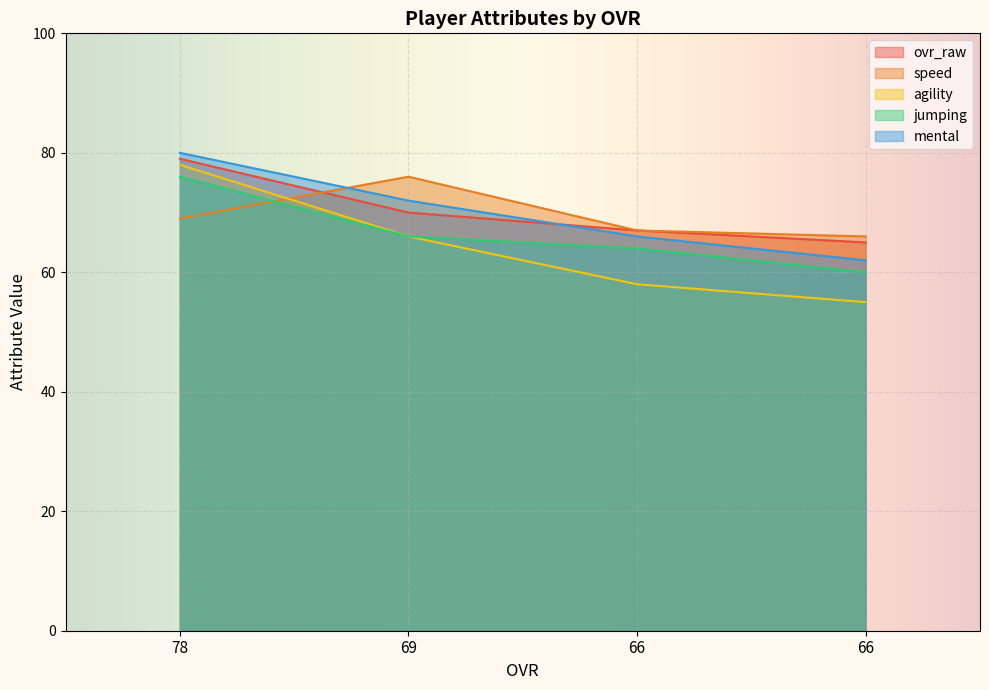

What is the highest value of the mental series?

80